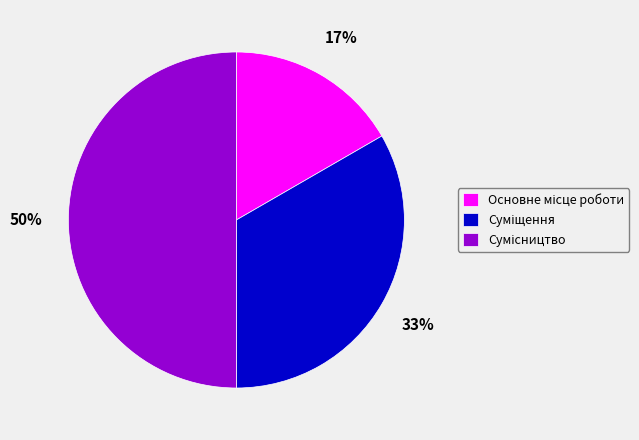

To the nearest percent, what is the difference between the largest and smallest slice percentages?

33%